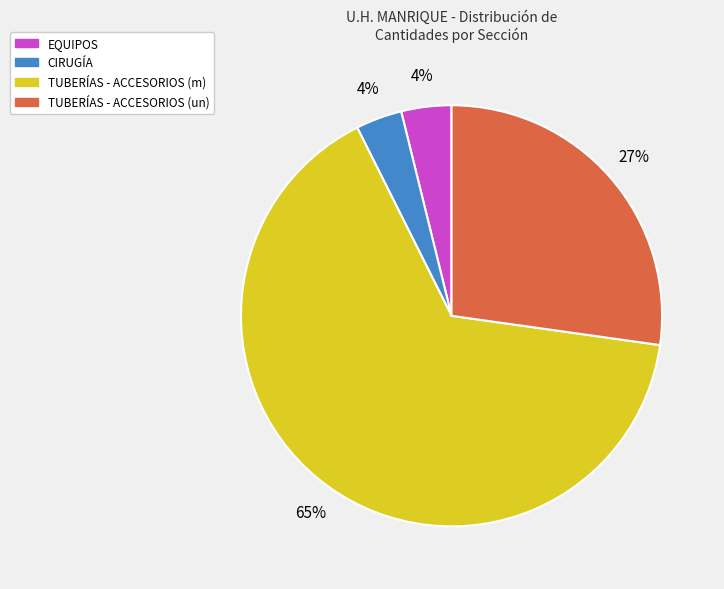

How many slices are in this pie chart?

4